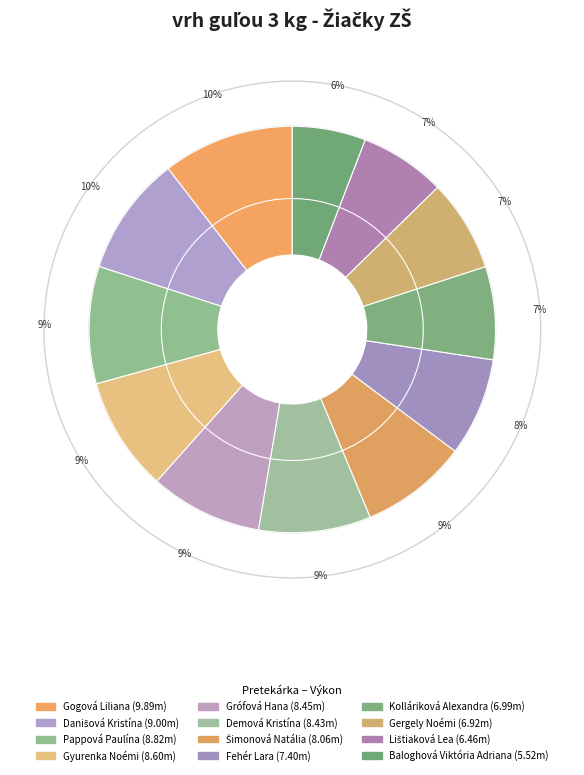

To the nearest percent, what is the combined percentage of Pappová Paulína and Fehér Lara?

17%